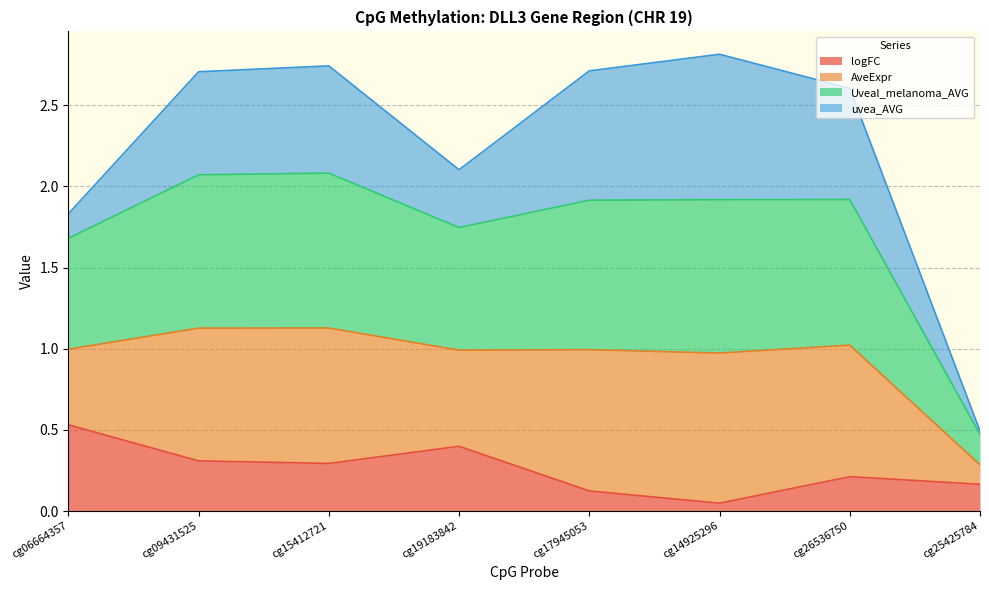

Does the chart have visible grid lines?

Yes